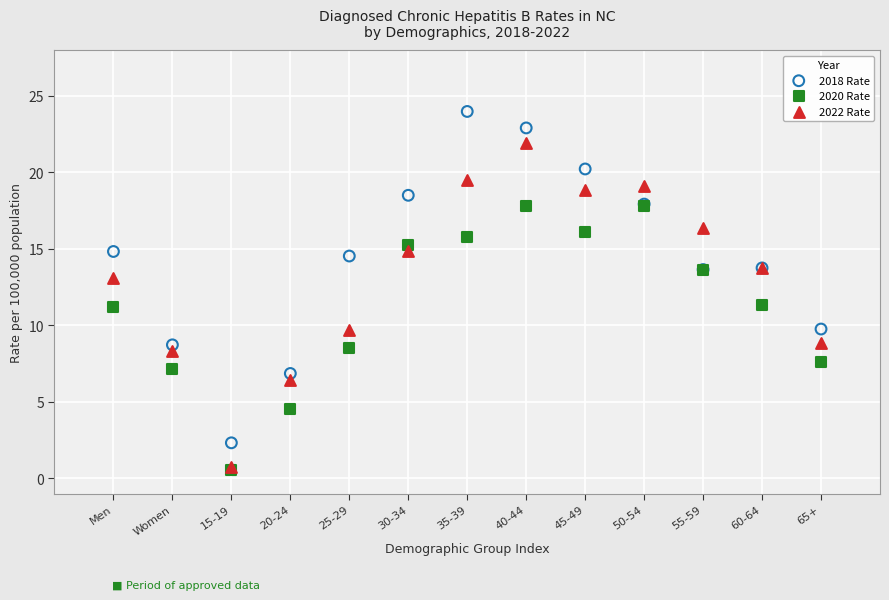

What are all the series names shown in the legend?

2018 Rate, 2020 Rate, 2022 Rate